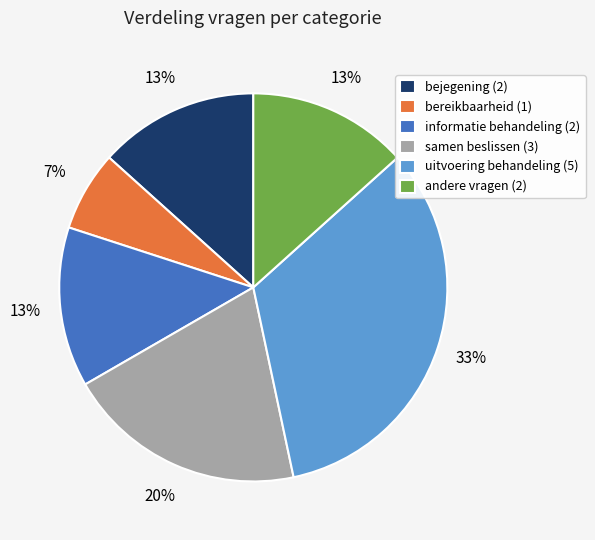

What is the ratio of the value at bereikbaarheid to the value at uitvoering behandeling?

0.2